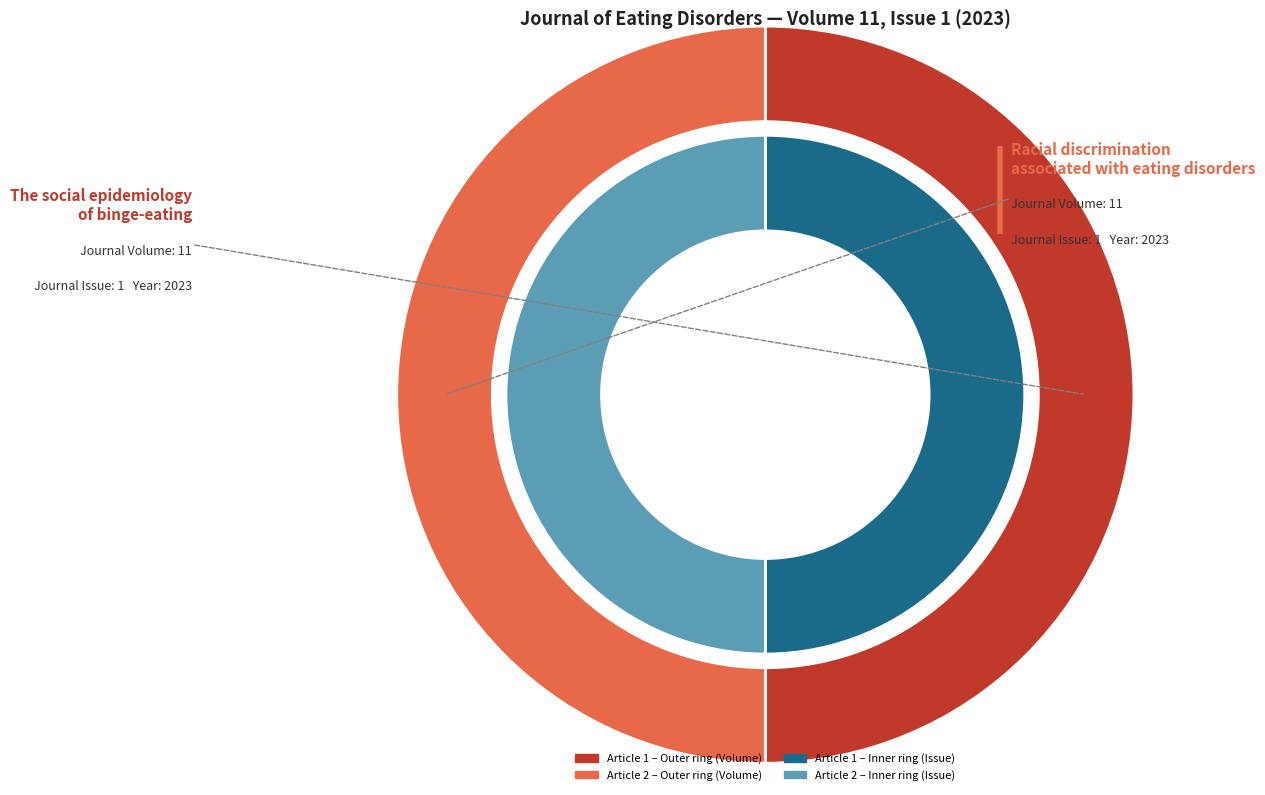

What is the smallest slice in the pie chart?

The social epidemiology of binge-eating